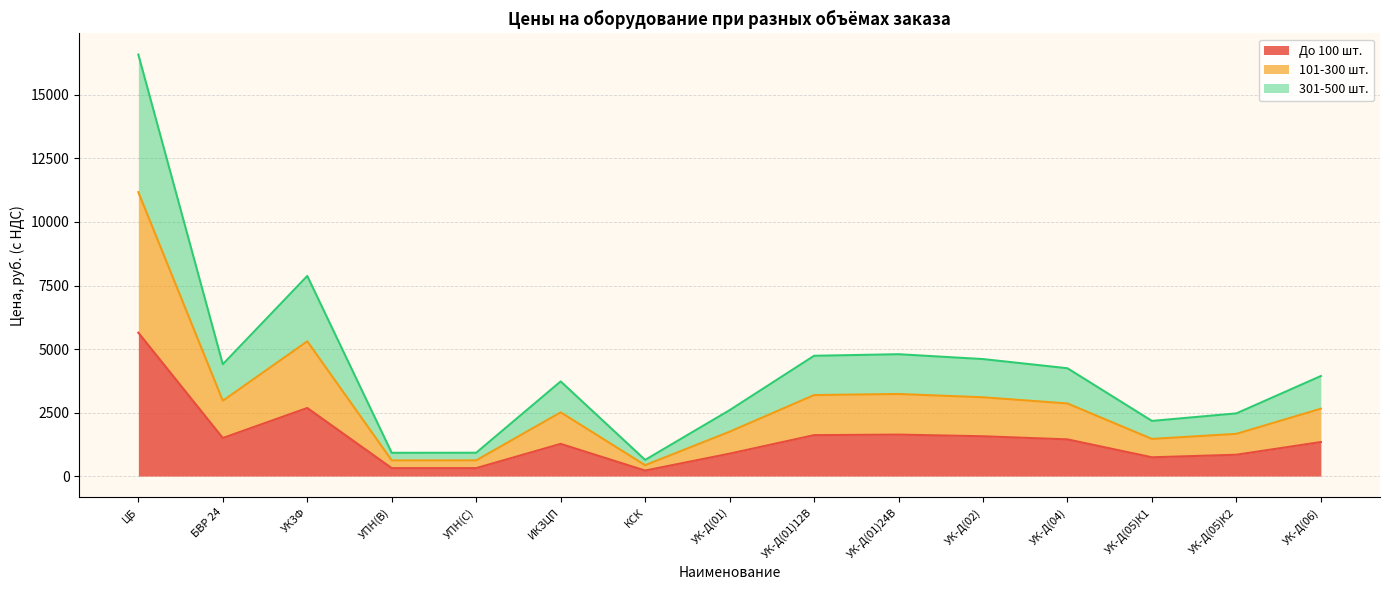

At which label does До 100 шт. reach its peak?

ЦБ